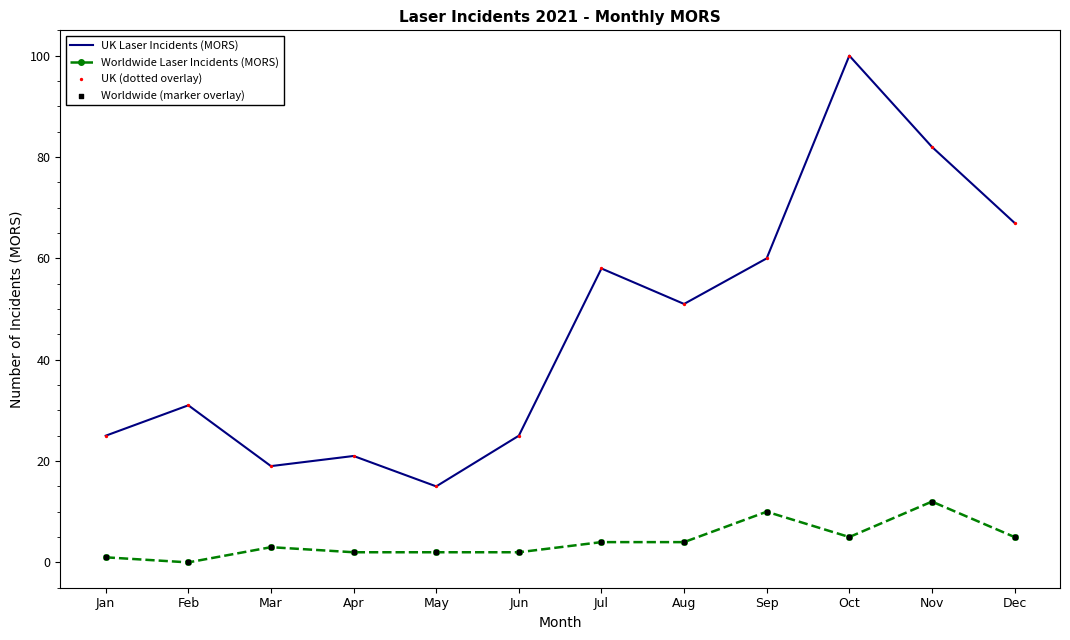

True or false: UK Laser Incidents (MORS) and Worldwide Laser Incidents (MORS) cross at least once.

False